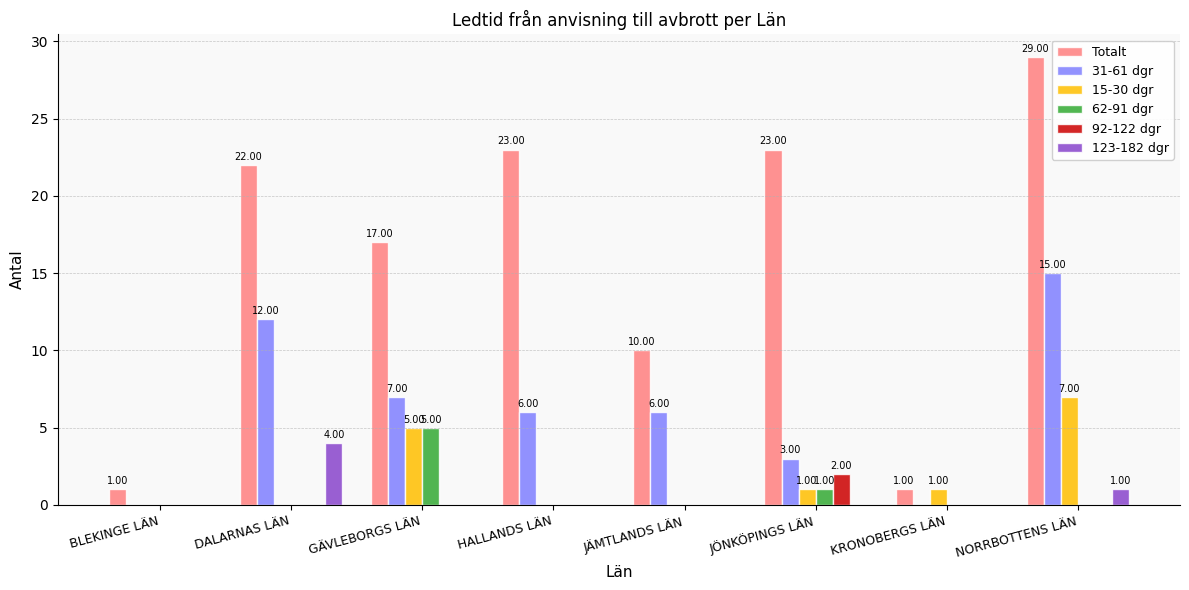

How many 62-91 dgr values are between 0 and 1?

7